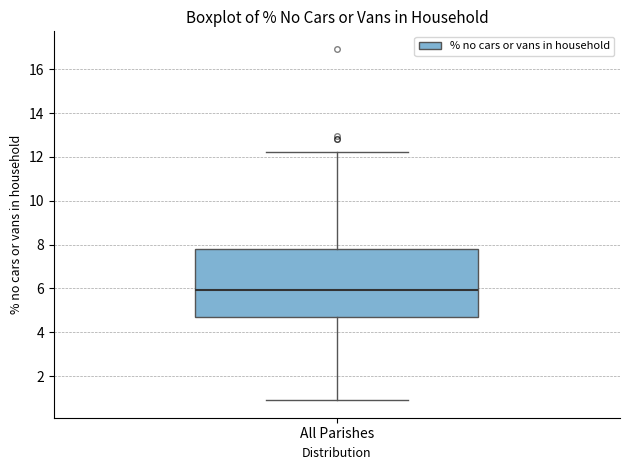

Transcribe this box plot: give where the median line is, the range the box spans, and where the two whiskers end, as read against the y-axis. The values are not printed on the chart, so give them approximately, as read against the axis.

median 6.0, box 4.8 to 7.8, whiskers 1.0 to 12.2